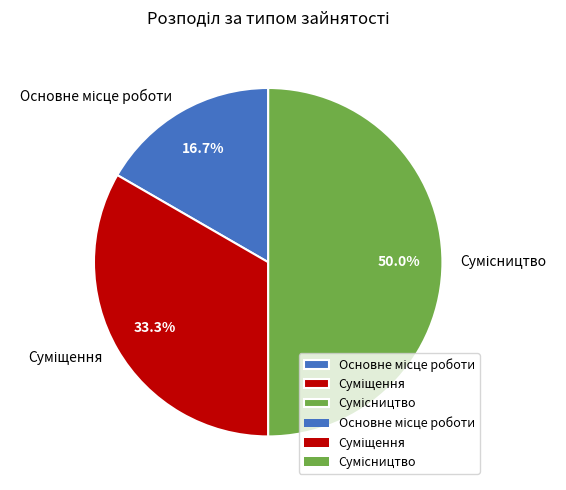

Approximately how many times larger is the value at Основне місце роботи compared to Сумісництво?

0.3